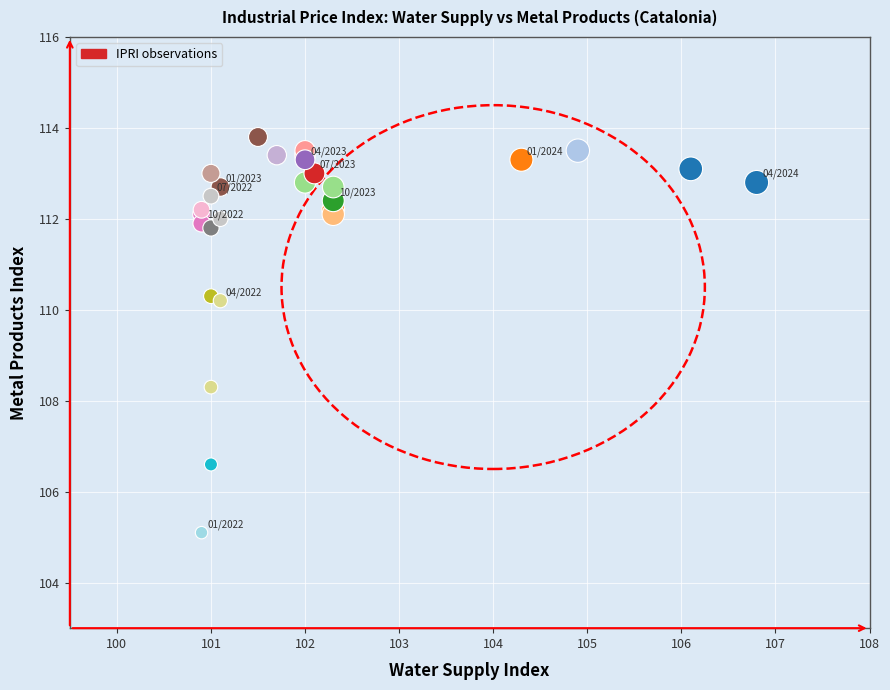

What Y value in the scatter plot is closest to 109?

108.3